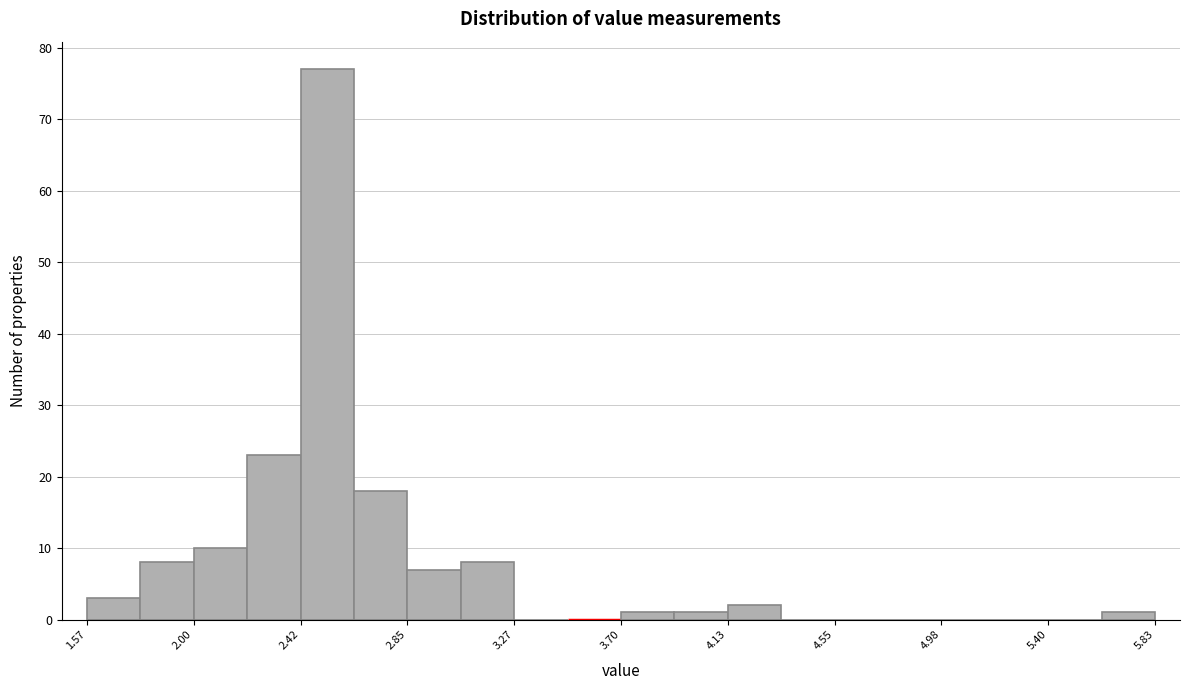

Which range on the x-axis has the tallest bar?

2.40 to 2.65